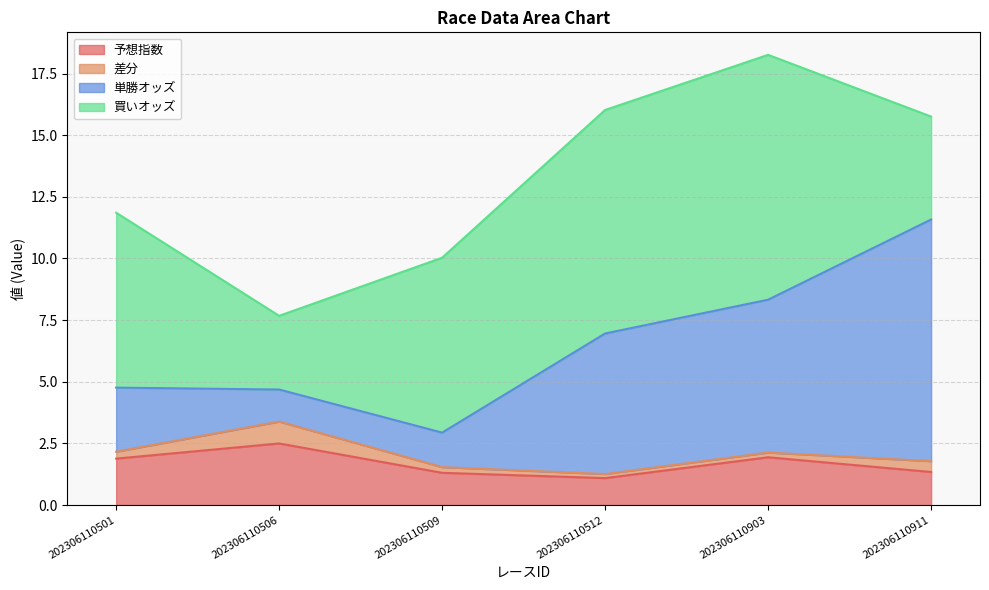

Rank the categories by 予想指数 value from highest to lowest.

202306110506, 202306110903, 202306110501, 202306110911, 202306110509, 202306110512